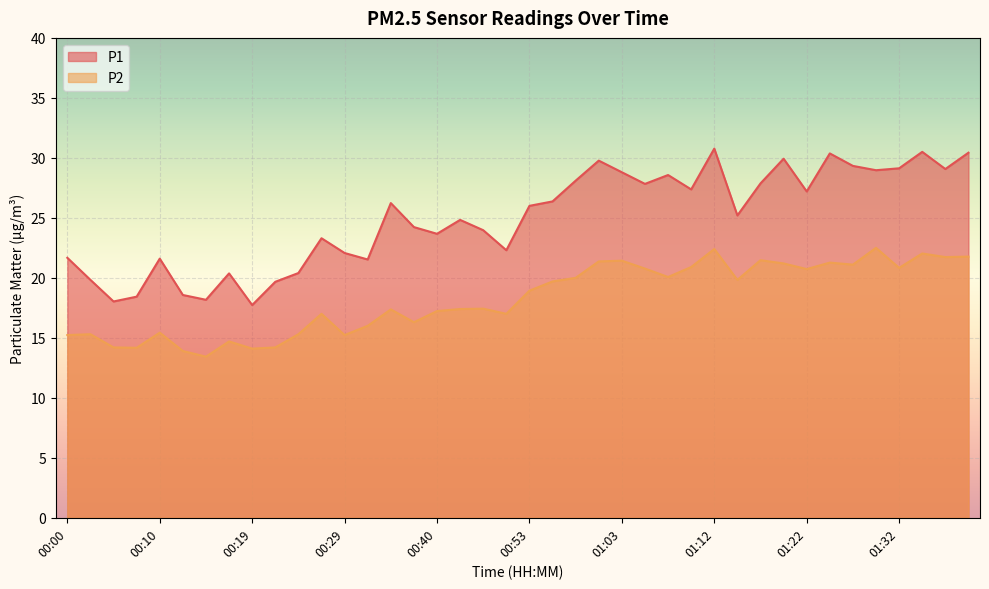

Is it true that P2 equals 18.9 at 00:53?

True